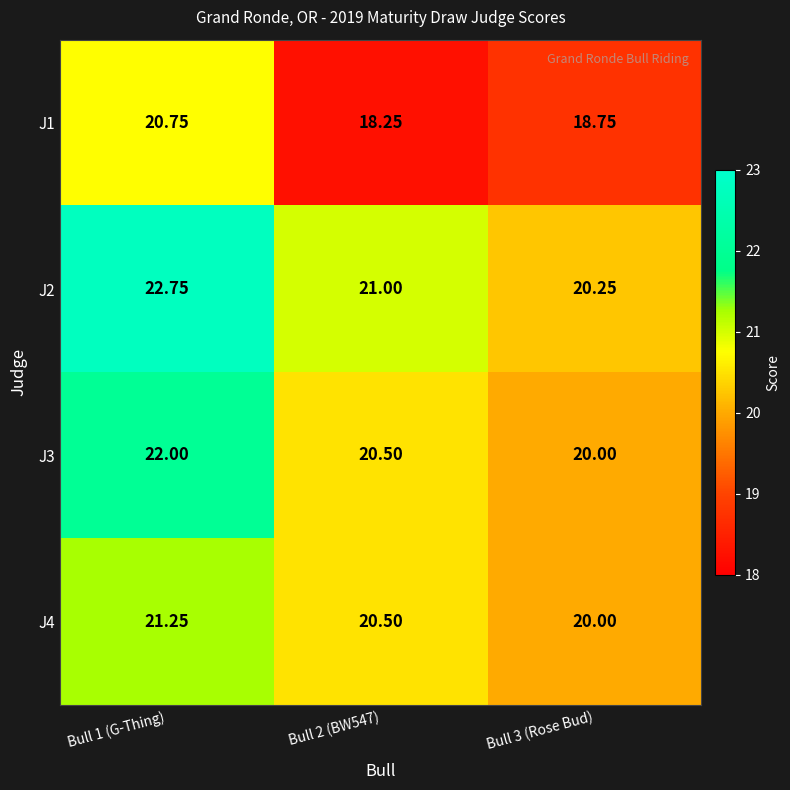

At which category does the chart reach its minimum across all series?

Bull 2 (BW547)